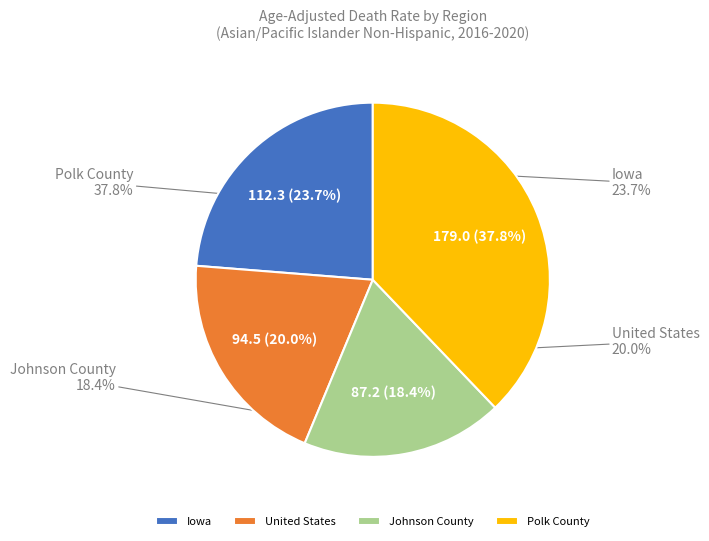

To the nearest percent, what is the difference between the largest and smallest slice percentages?

19%